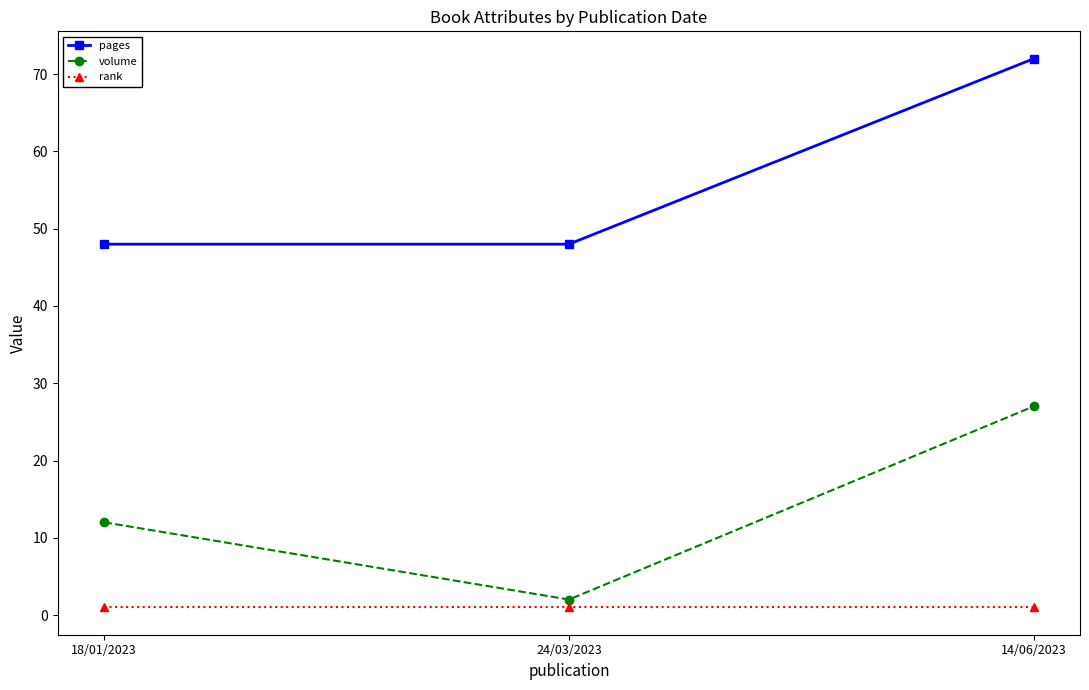

What is the greatest value displayed?

72